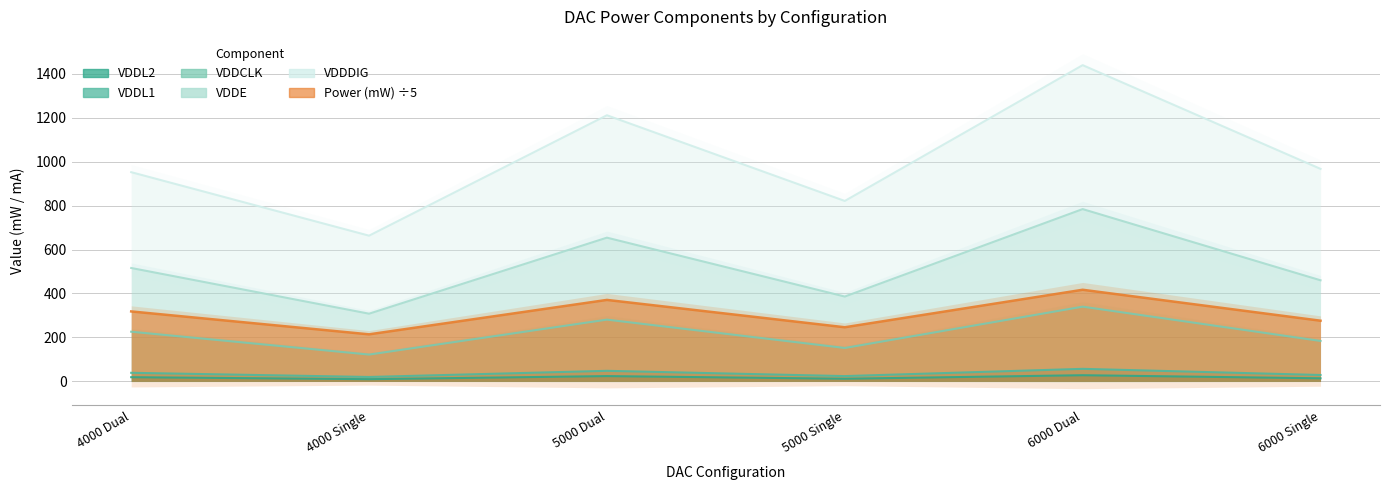

What is the value of the VDDCLK point at the 2nd from the left?

122.0